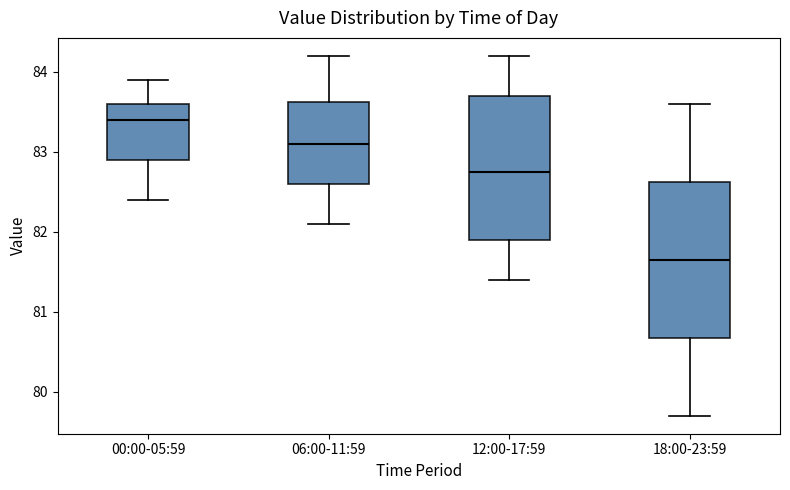

Reading left to right, read every box against the y-axis: the position of its median line, the range the box covers, and the ends of its whiskers. The values are not printed on the chart, so give them approximately, as read against the axis.

00:00-05:59: median 83.4, box 82.9 to 83.6, whiskers 82.4 to 83.9
06:00-11:59: median 83.1, box 82.6 to 83.6, whiskers 82.1 to 84.2
12:00-17:59: median 82.8, box 81.9 to 83.7, whiskers 81.4 to 84.2
18:00-23:59: median 81.7, box 80.7 to 82.6, whiskers 79.7 to 83.6